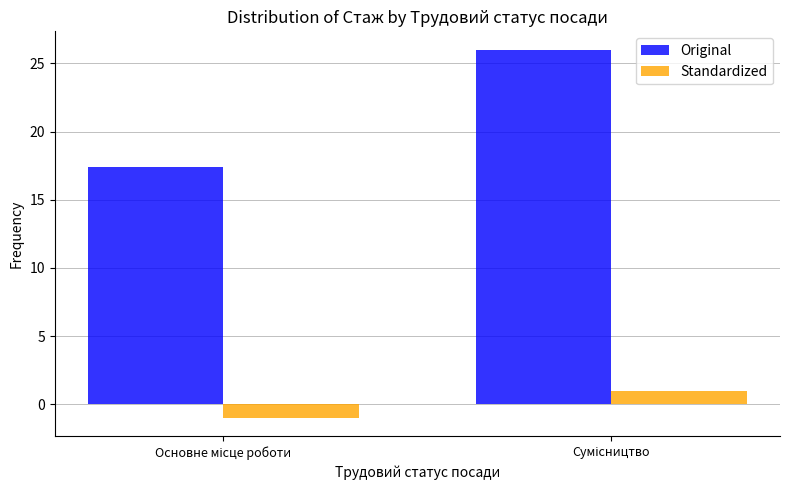

How many bars are there in total?

4